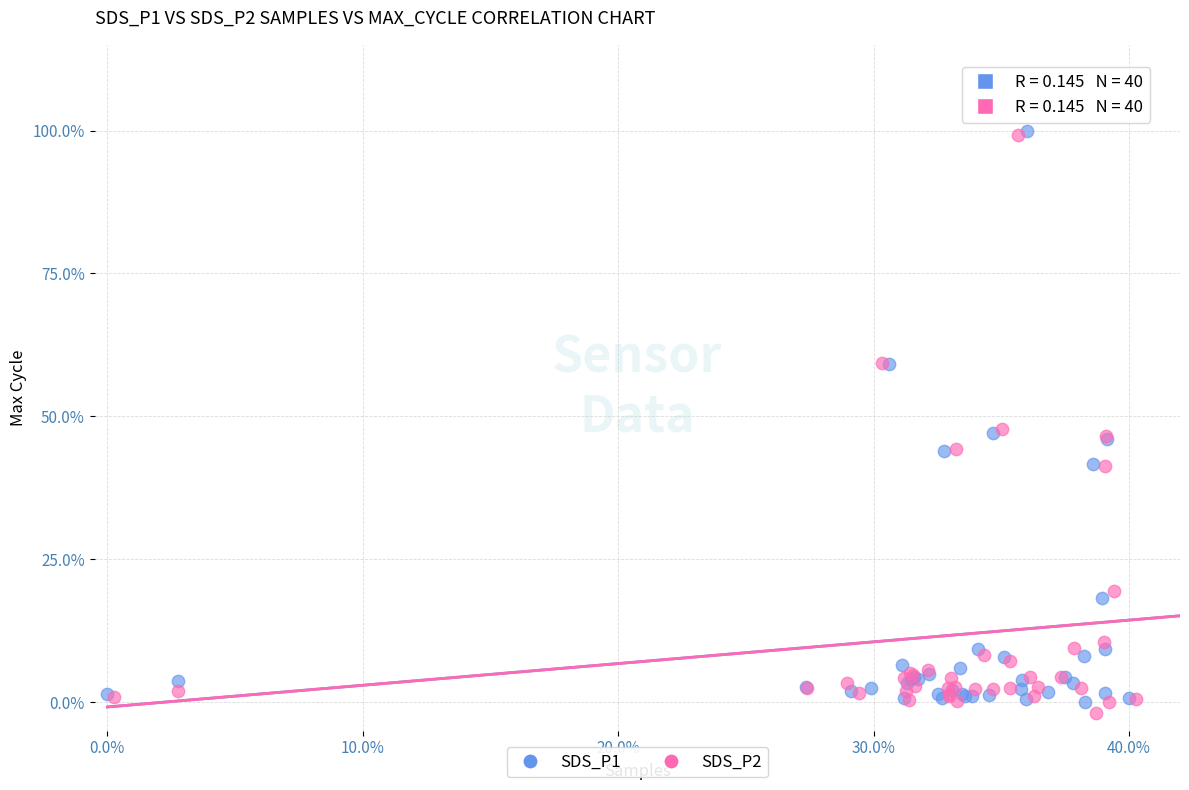

What are all the series names shown in the legend?

SDS_P1, SDS_P2